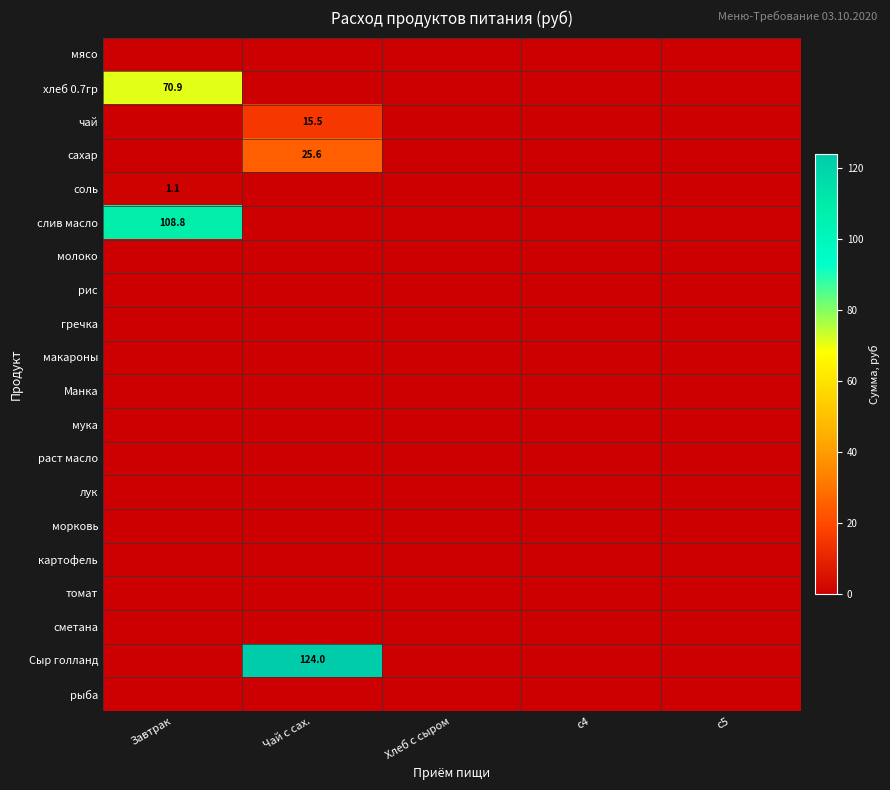

Which series has the largest total across all categories?

Сыр голланд